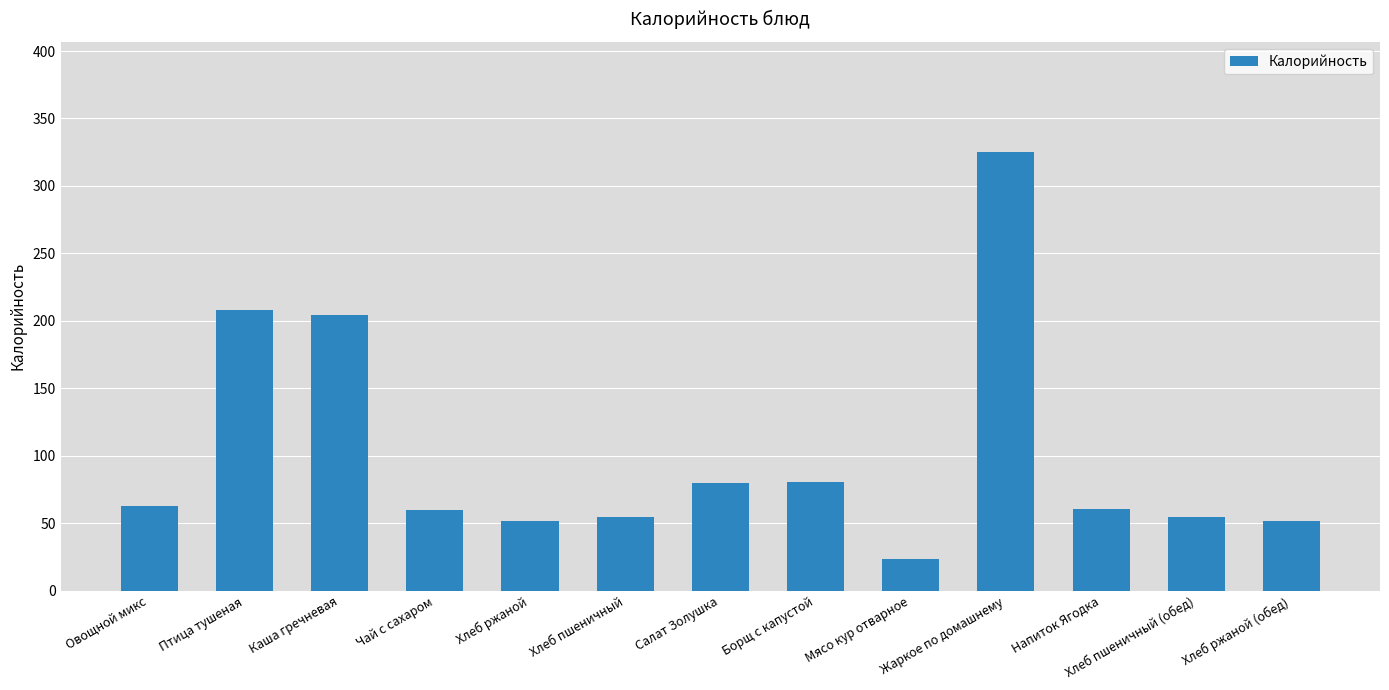

What is the greatest value displayed?

325.4